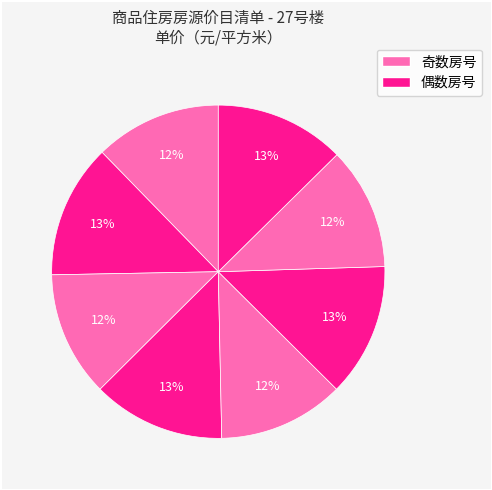

How many slices are in this pie chart?

8